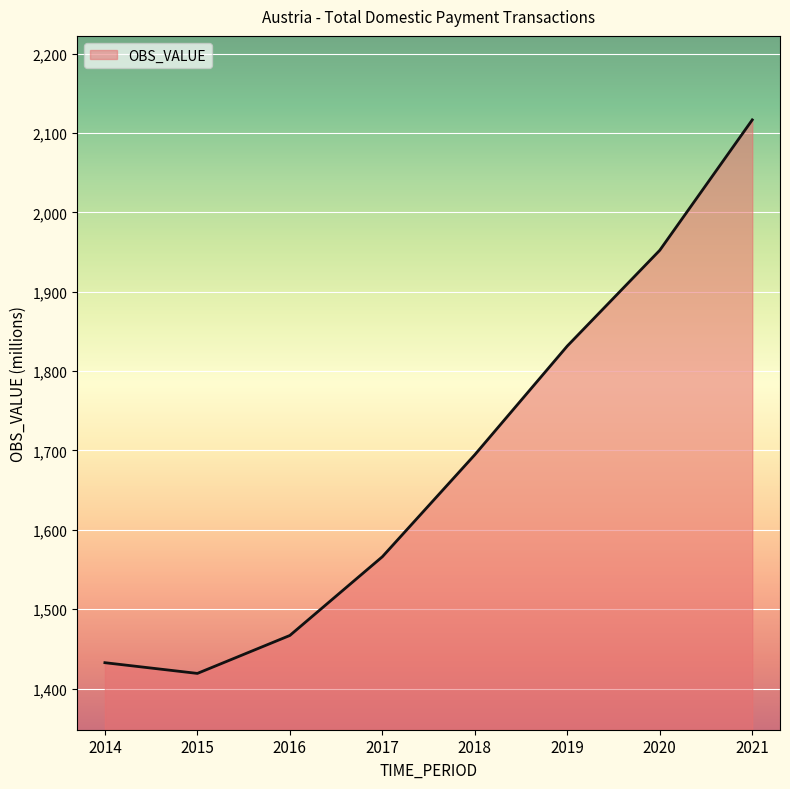

Read the value at 2019.

1831.6